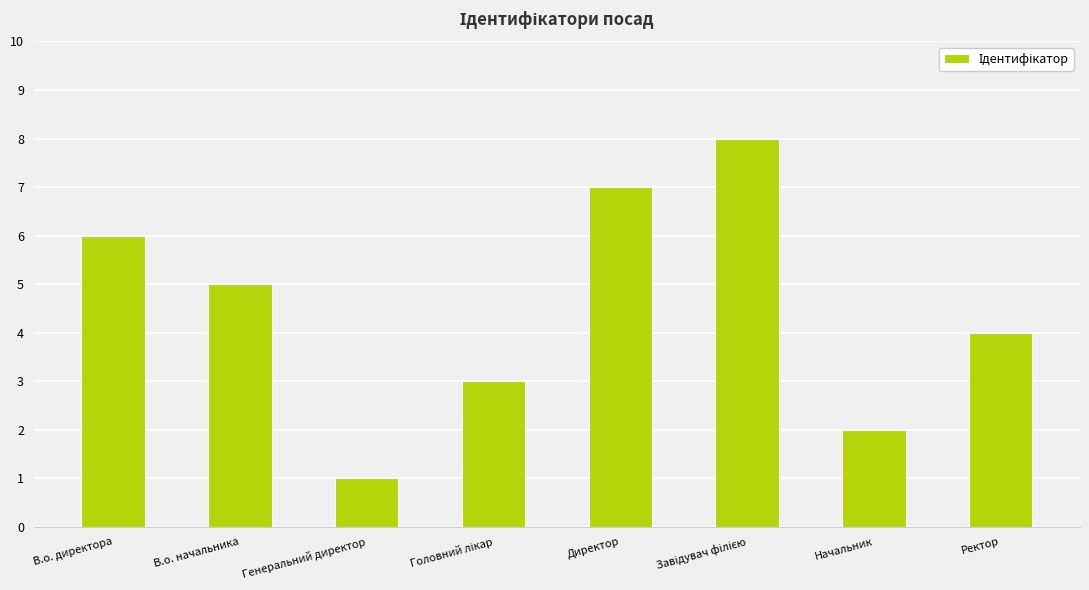

What is the difference between the maximum and minimum values?

7